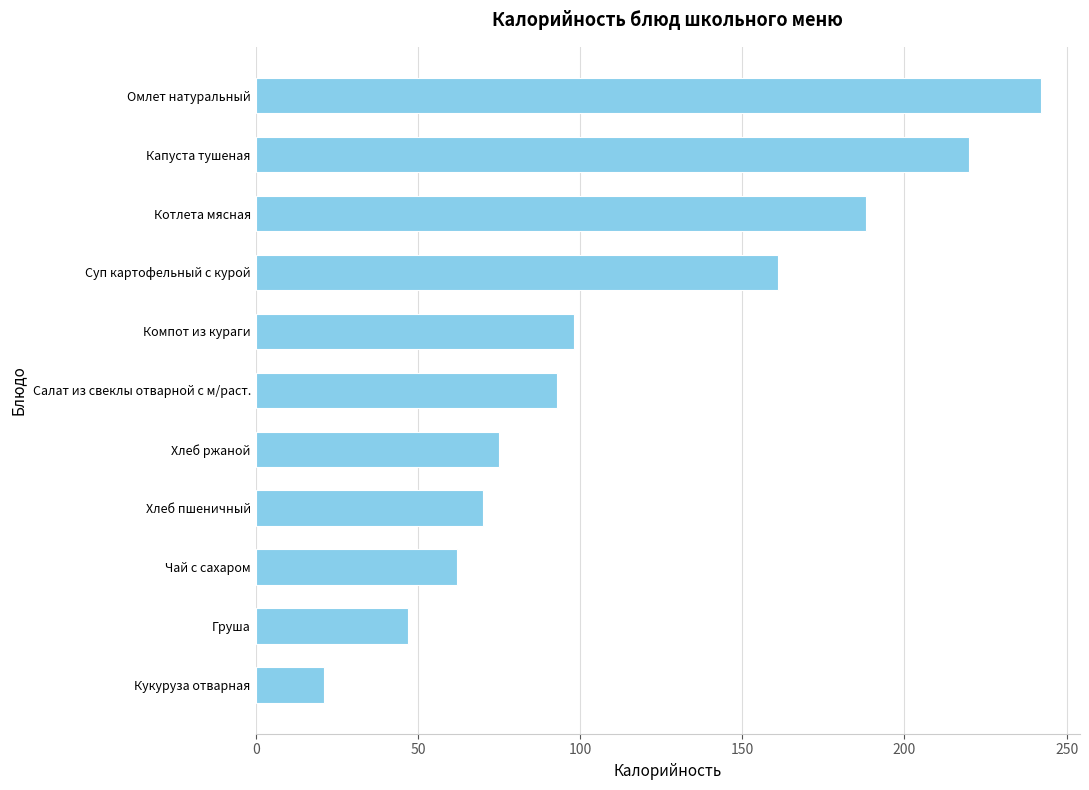

Reading bottom to top, extract all data points from this chart.

Кукуруза отварная=21.0	Груша=47.0	Чай с сахаром=62.0	Хлеб пшеничный=70.1	Хлеб ржаной=75.0	Салат из свеклы отварной с м/раст.=93.0	Компот из кураги=98.0	Суп картофельный с курой=161.0	Котлета мясная=188.0	Капуста тушеная=220.0	Омлет натуральный=242.0